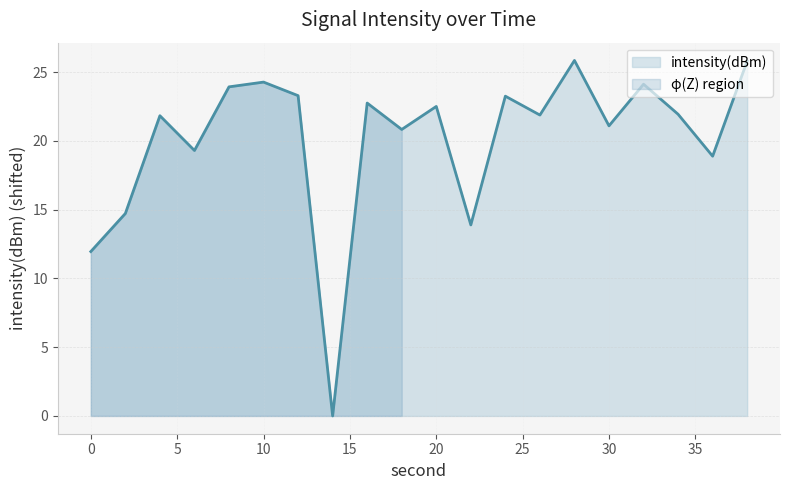

What is the sum of the values at 4 and 22?

35.7